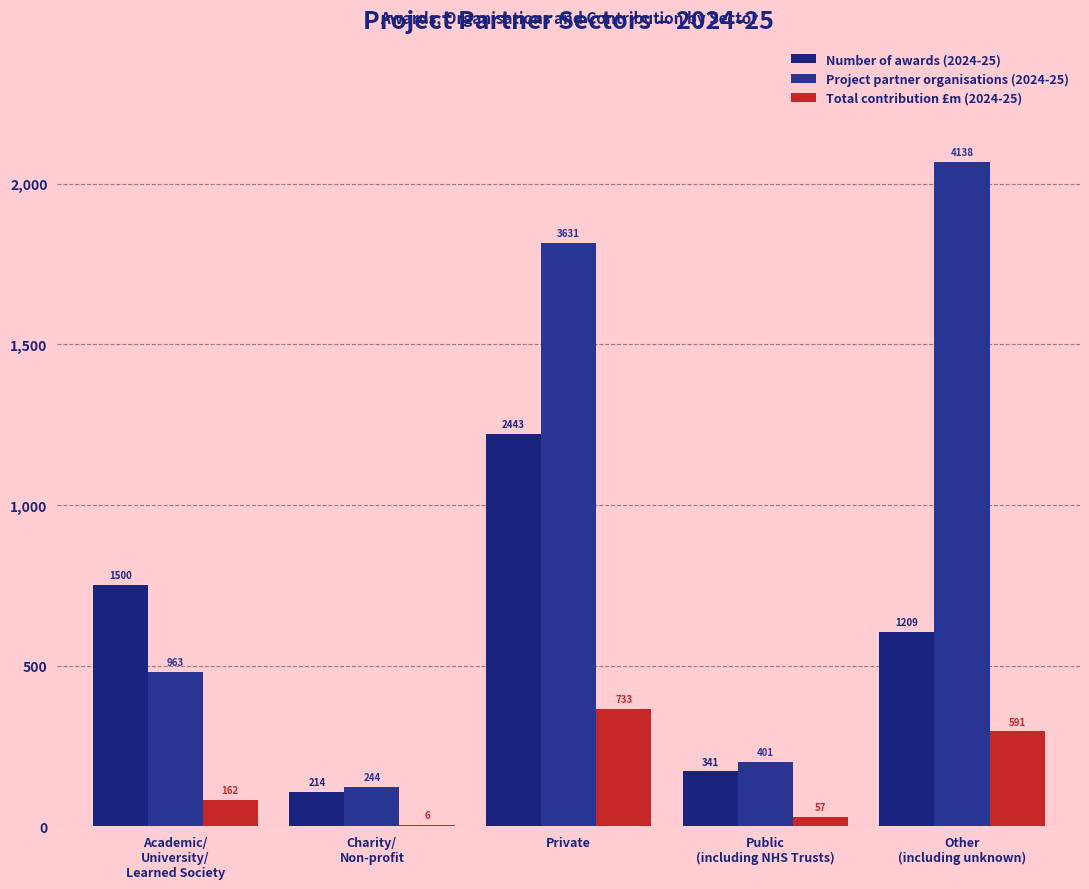

The value of Project partner organisations (2024-25) at Private is 5413. True or false?

False